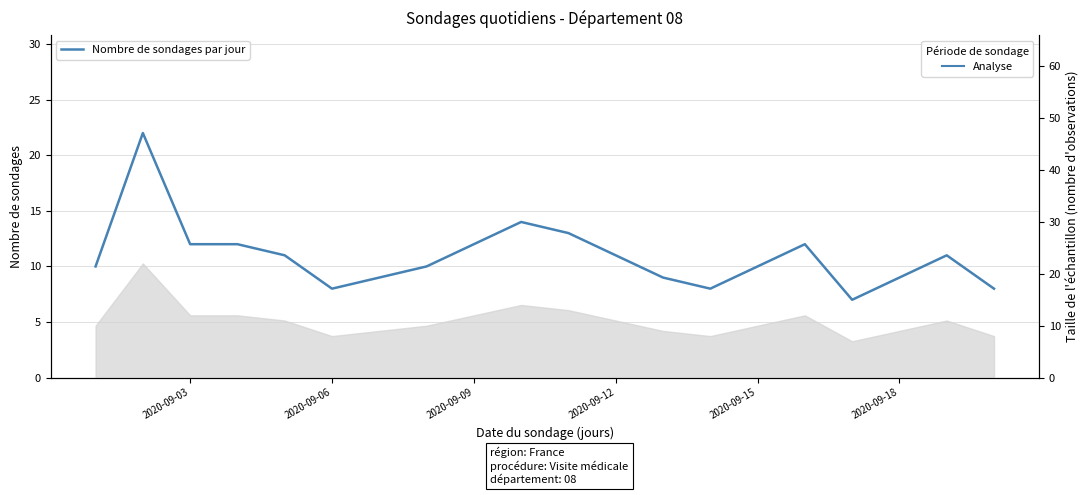

The value at 18 is 5. True or false?

False